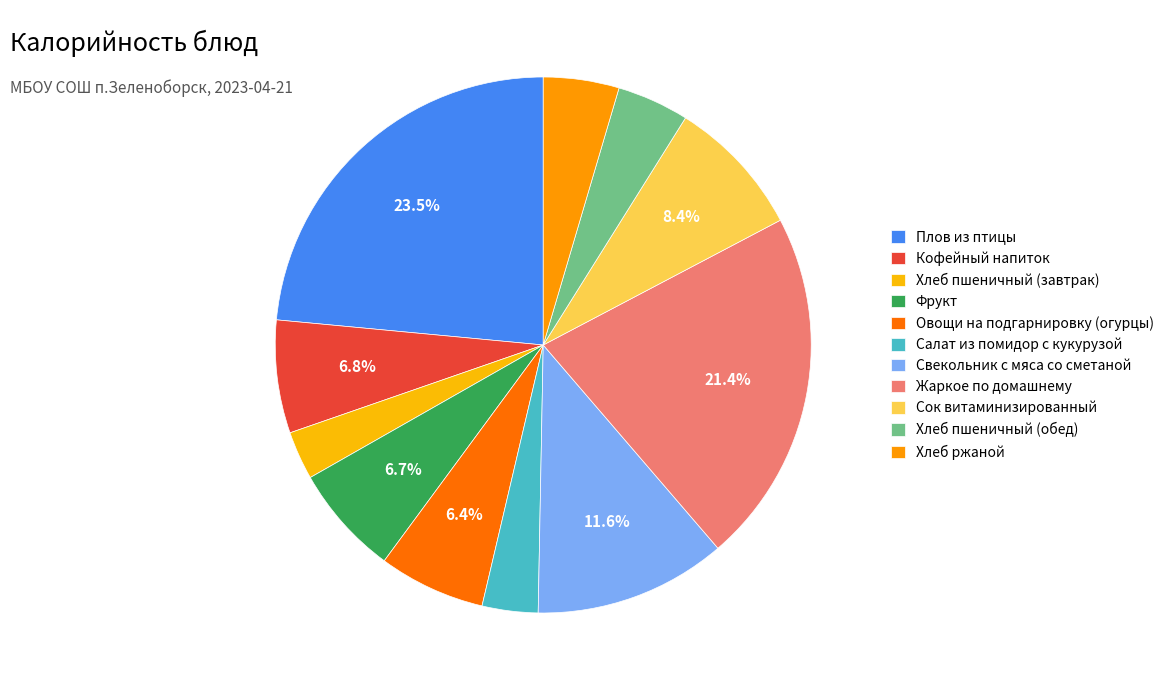

To the nearest percent, what is the difference between the largest and smallest slice percentages?

21%